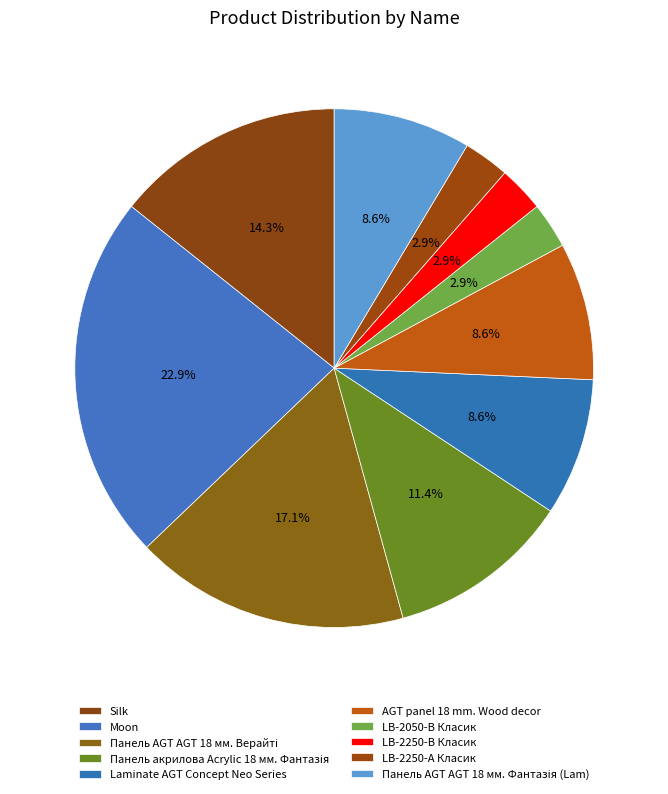

Which slice is the smallest?

LB-2050-В Класик